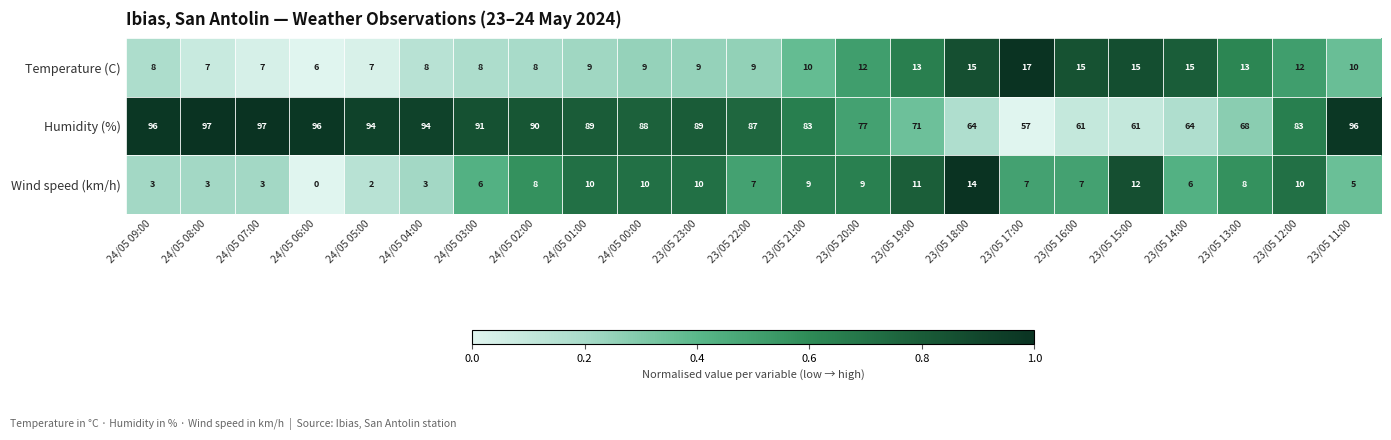

The Temperature (C) series shows 10 at 23/05 11:00. True or false?

True